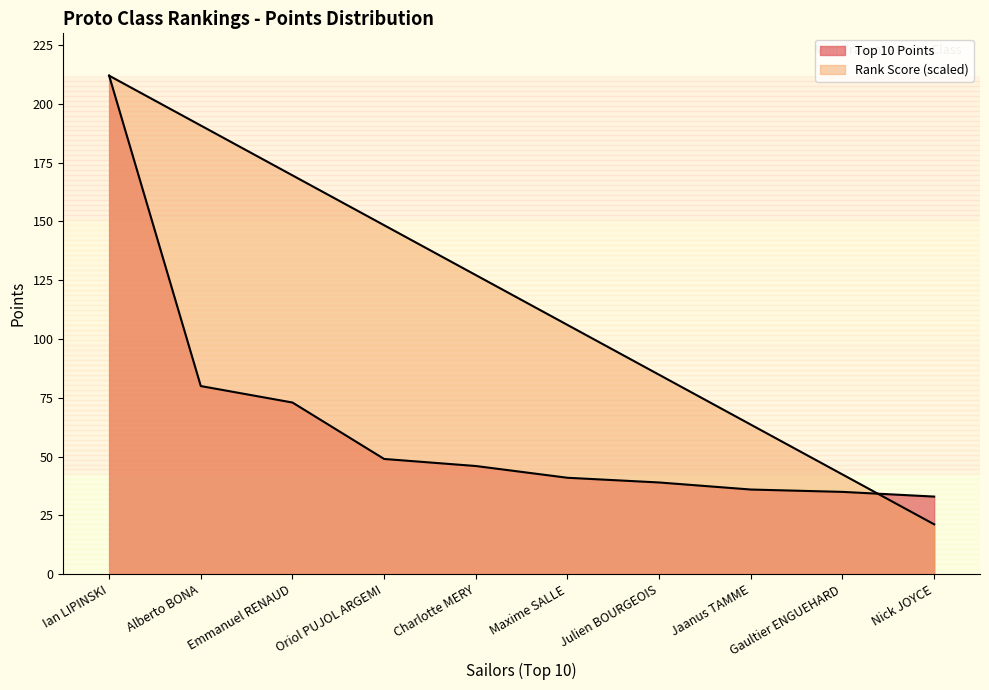

Between which two adjacent categories do Top 10 Points and Rank first intersect?

Gaultier ENGUEHARD and Nick JOYCE